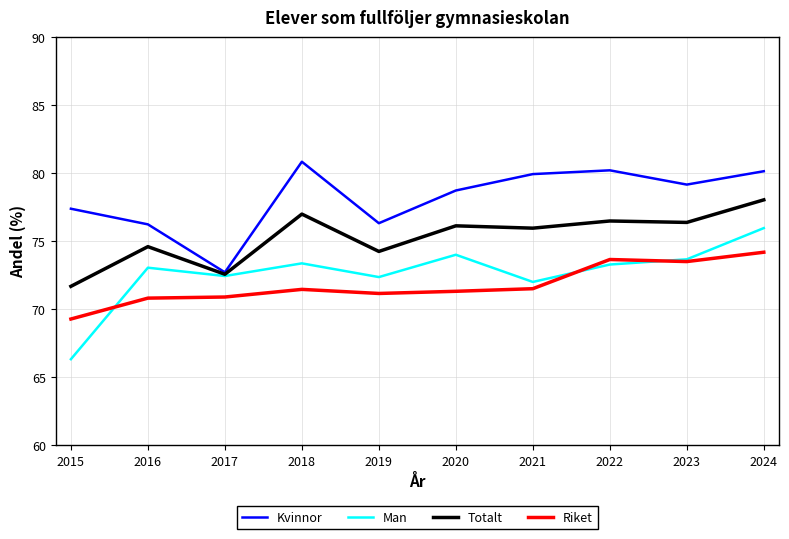

What is the total value across all series at 2016?

294.8